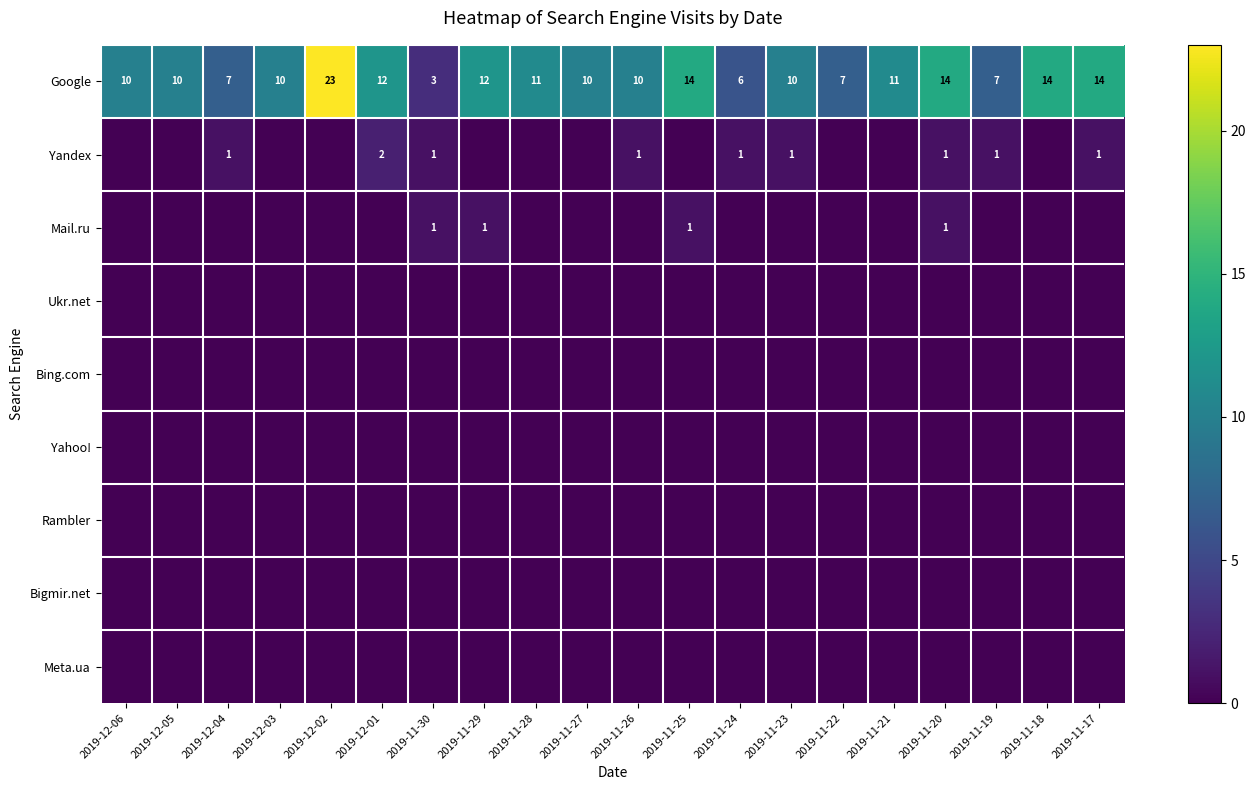

Is it true that Google equals 6 at 2019-11-24?

True